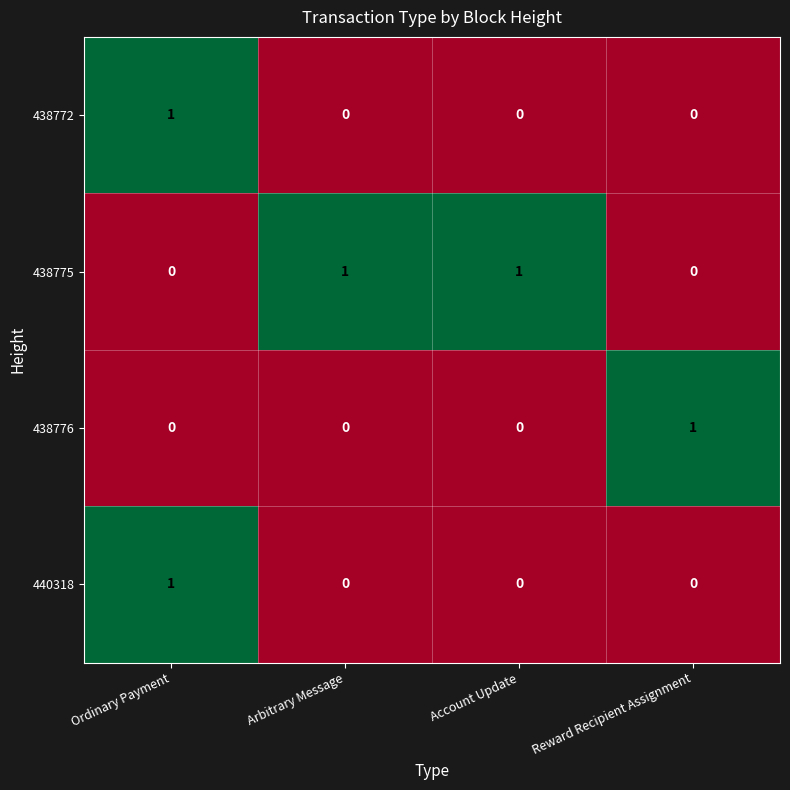

At which label does 438772 reach its peak?

Ordinary Payment